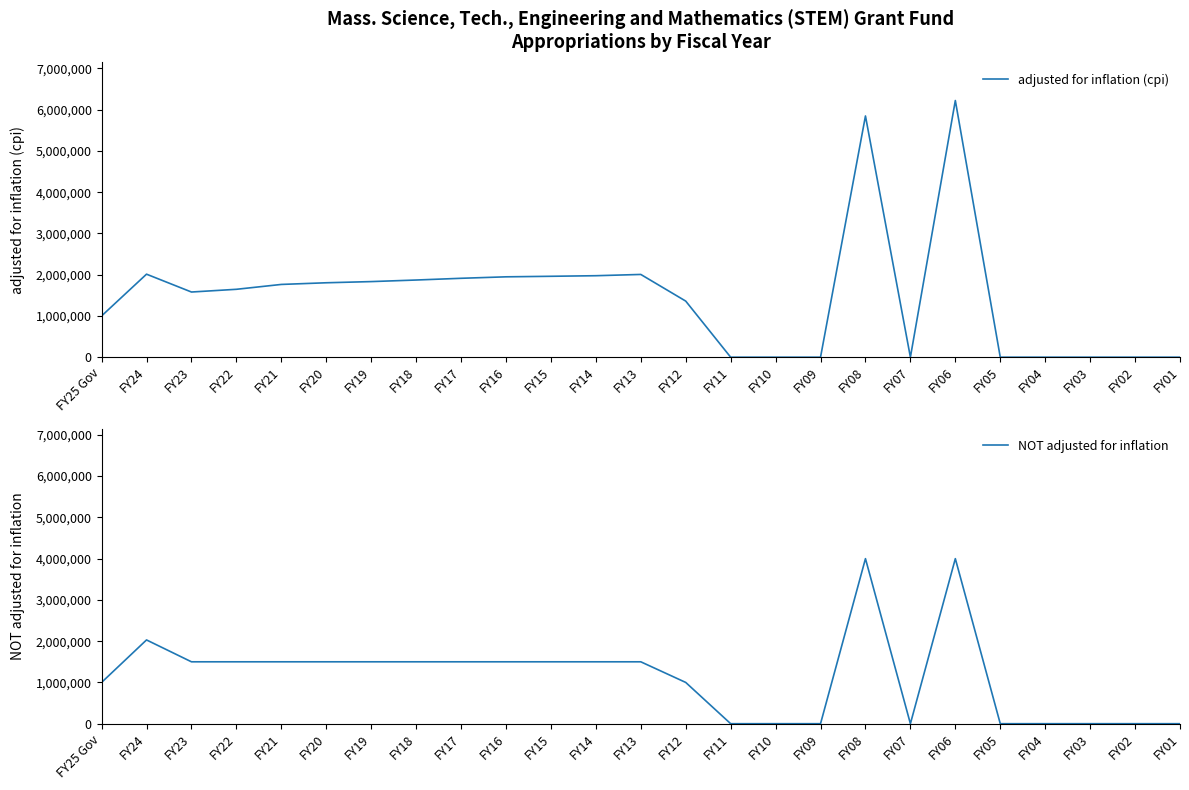

How many series are shown in this chart?

2